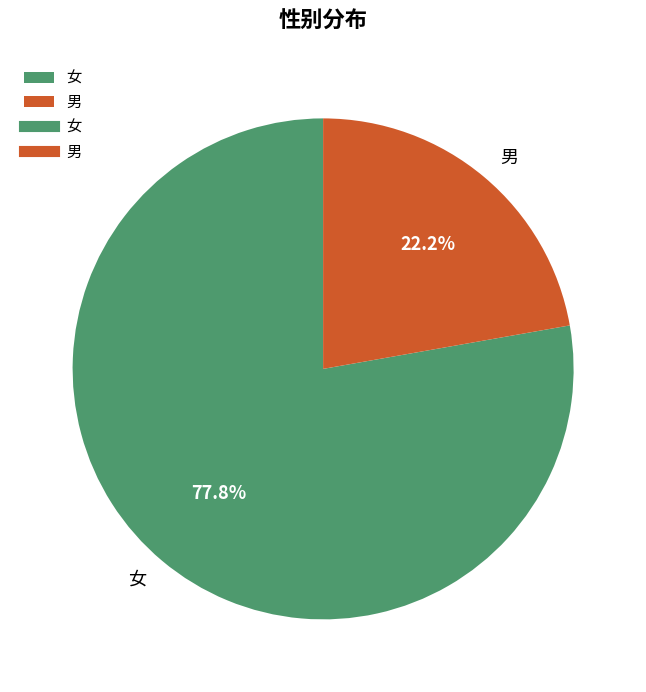

What is the majority slice?

女